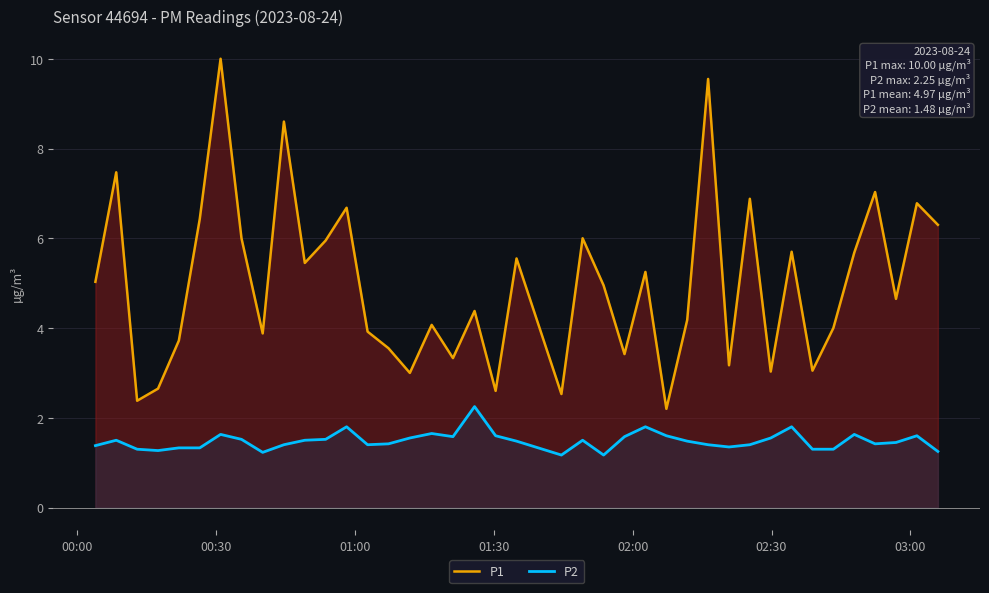

How many values in the P1 series are below 4?

15